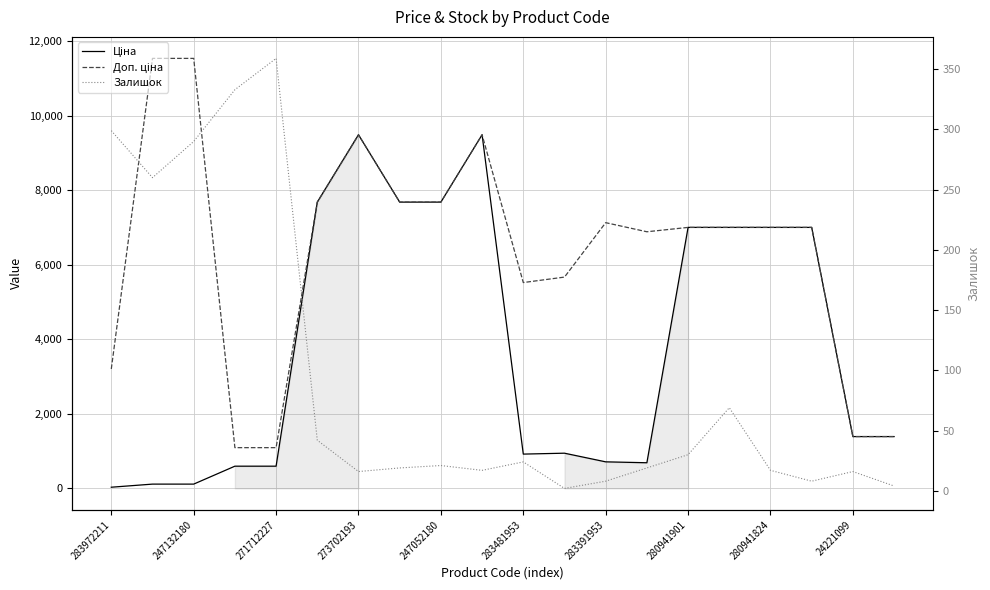

How many lines are shown in the chart?

3